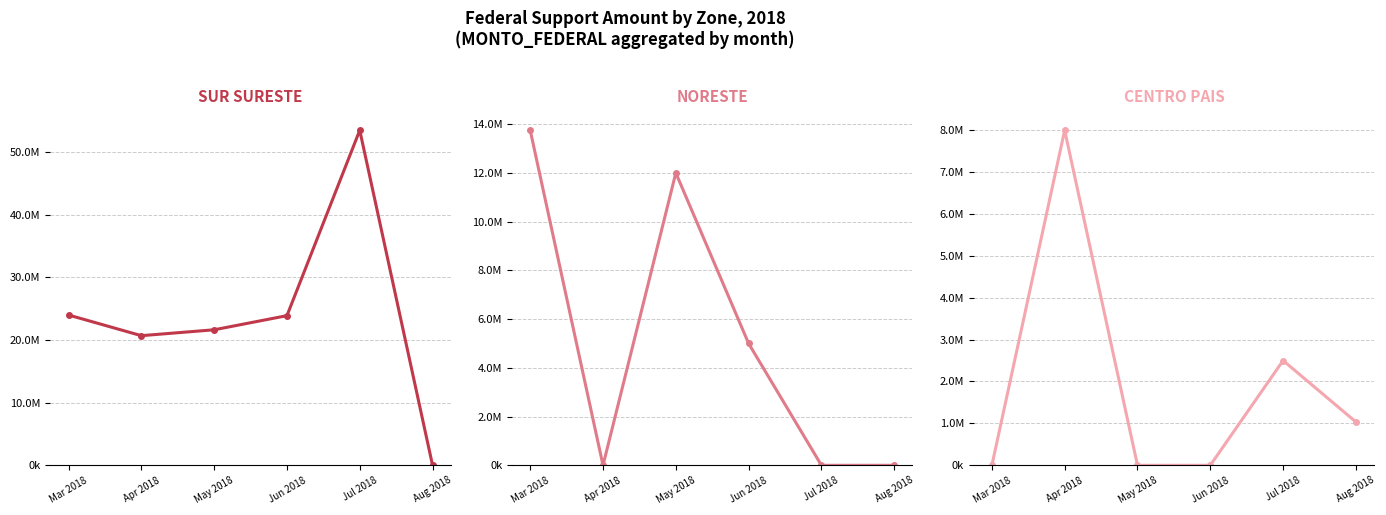

Rank the categories by SUR SURESTE value from lowest to highest.

Aug 2018, Apr 2018, May 2018, Jun 2018, Mar 2018, Jul 2018